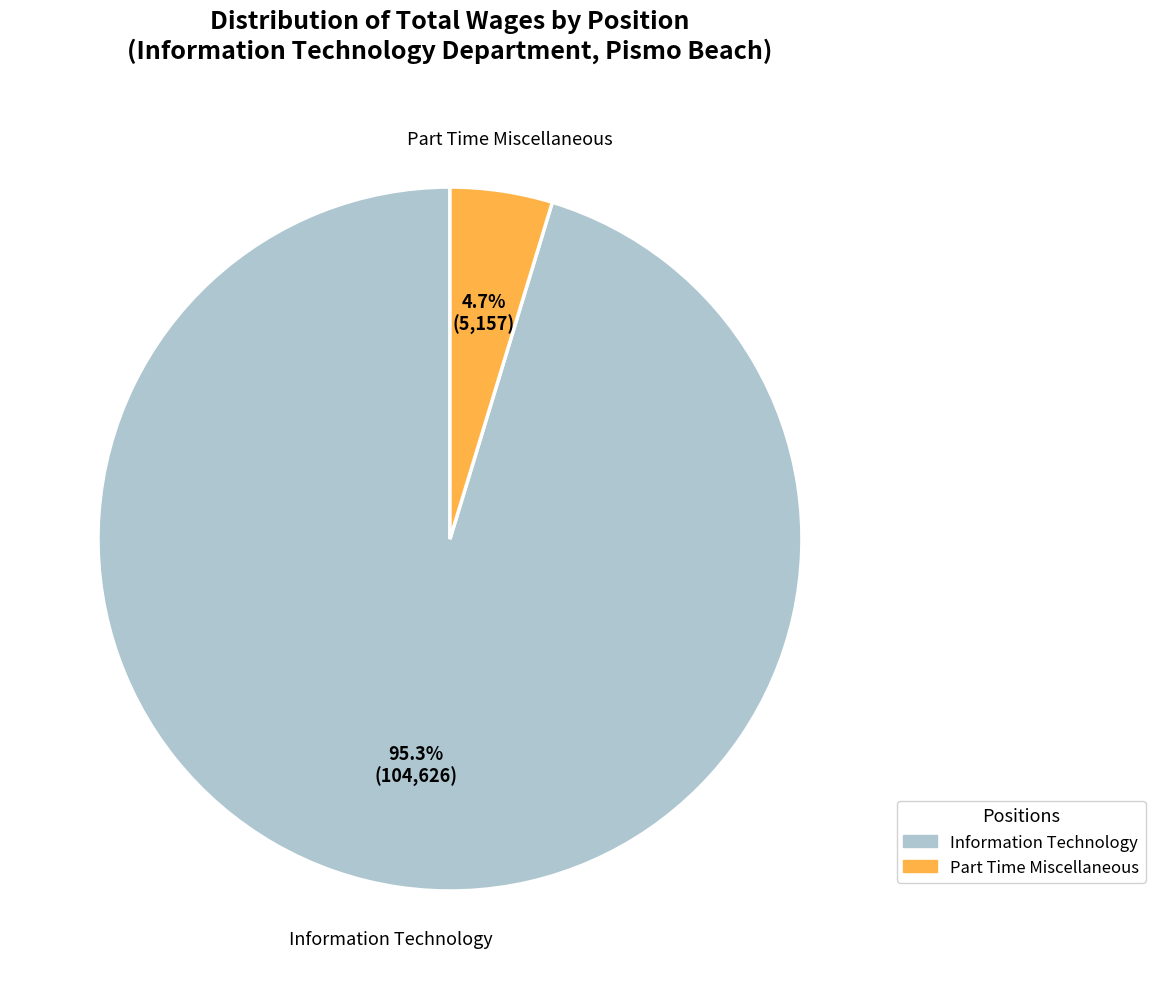

Is there a majority slice in this chart?

Yes